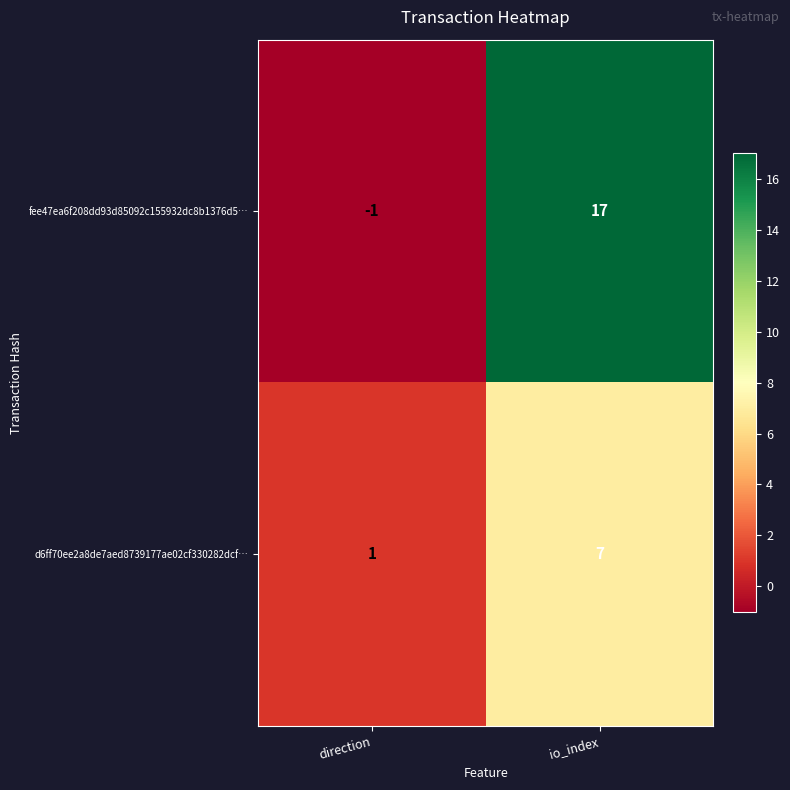

Where is d6ff70ee2a8de7aed8739177ae02cf330282dcf… nearest to the value 4?

direction